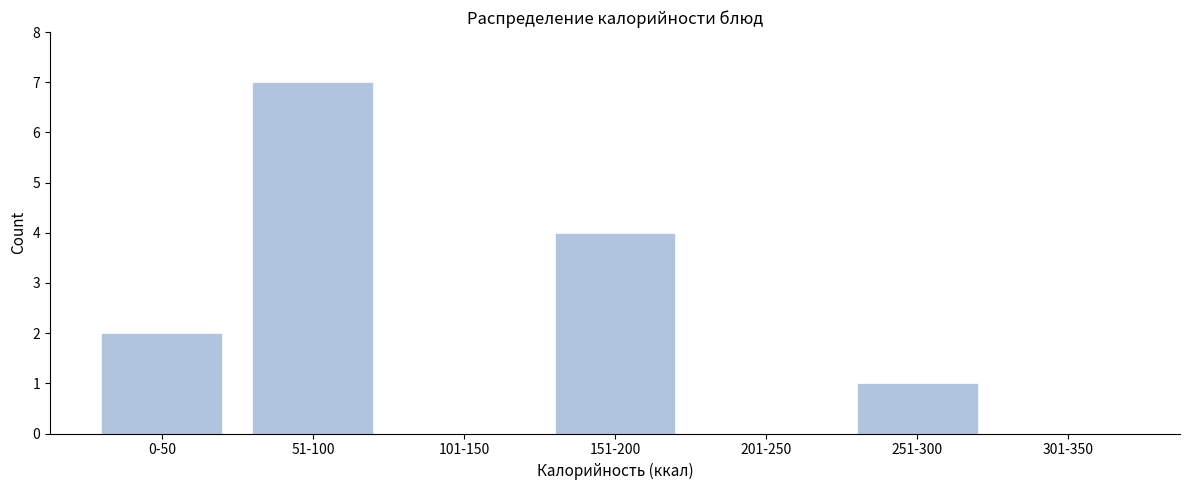

Reading right to left, what are all the values shown in this chart?

301-350=0	251-300=1	201-250=0	151-200=4	101-150=0	51-100=7	0-50=2